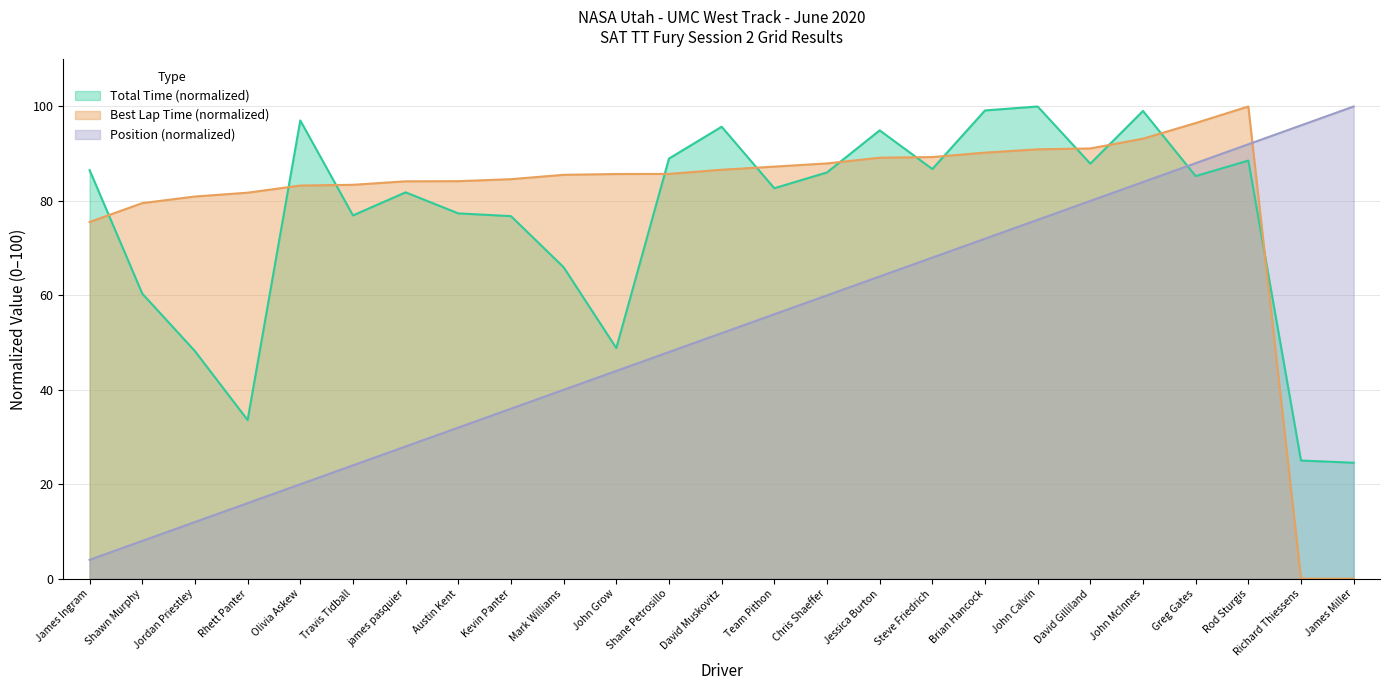

What position from the left is james pasquier?

7